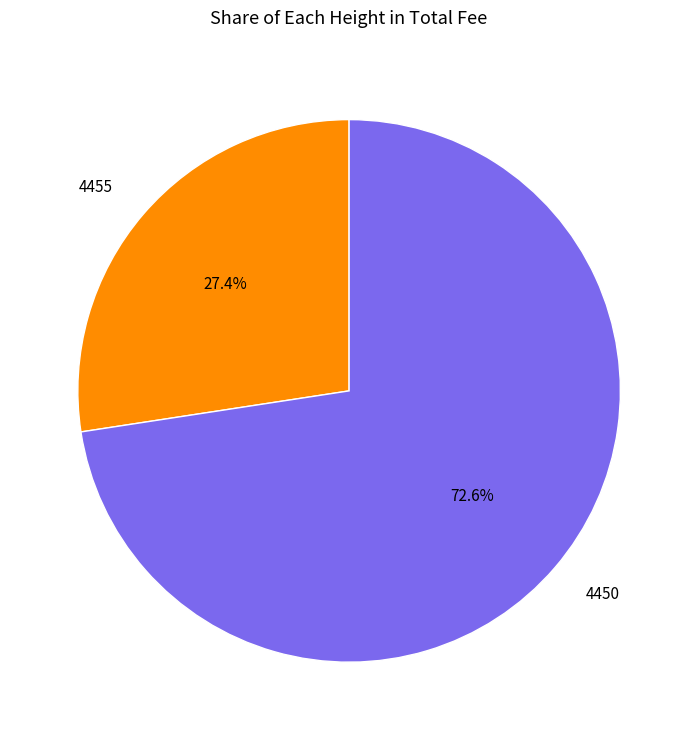

Which slice is the smallest?

4455